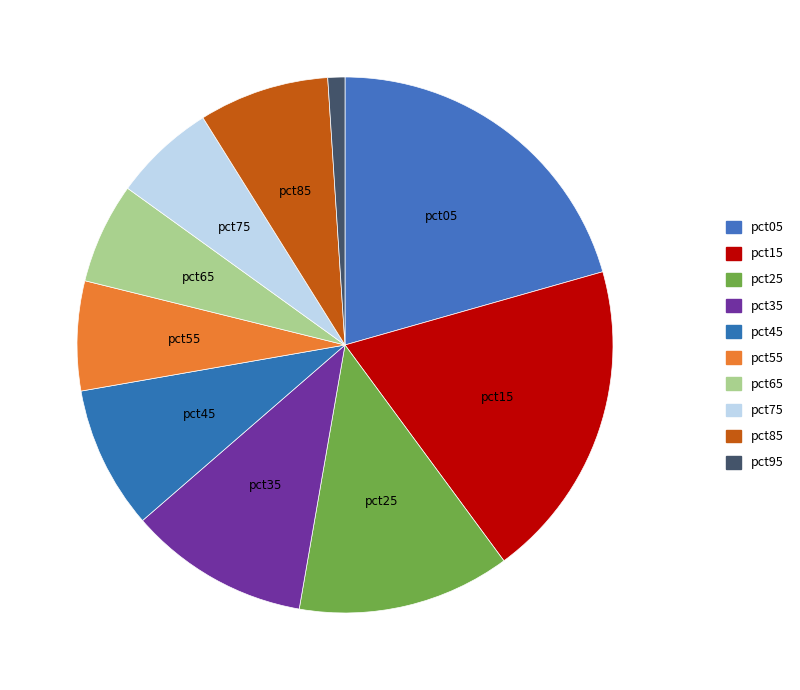

To the nearest percent, what is the difference between the largest and smallest slice percentages?

20%